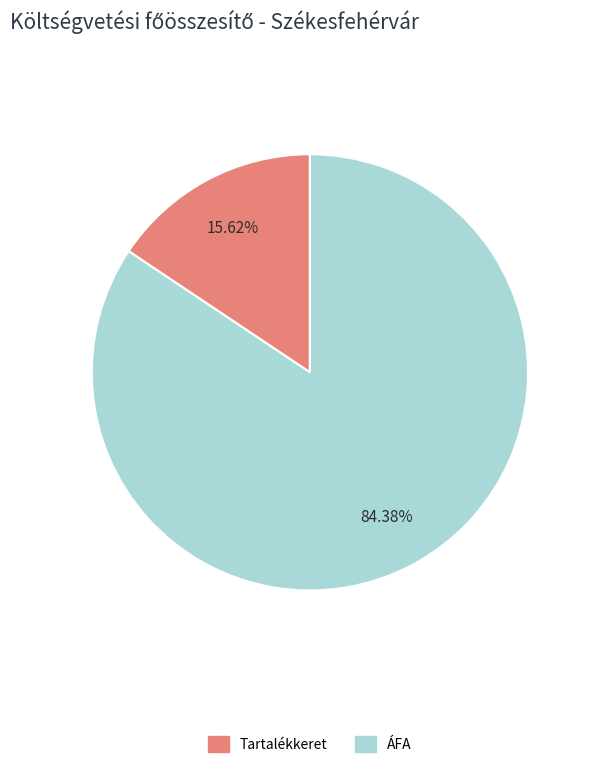

Does any single category account for the majority?

Yes